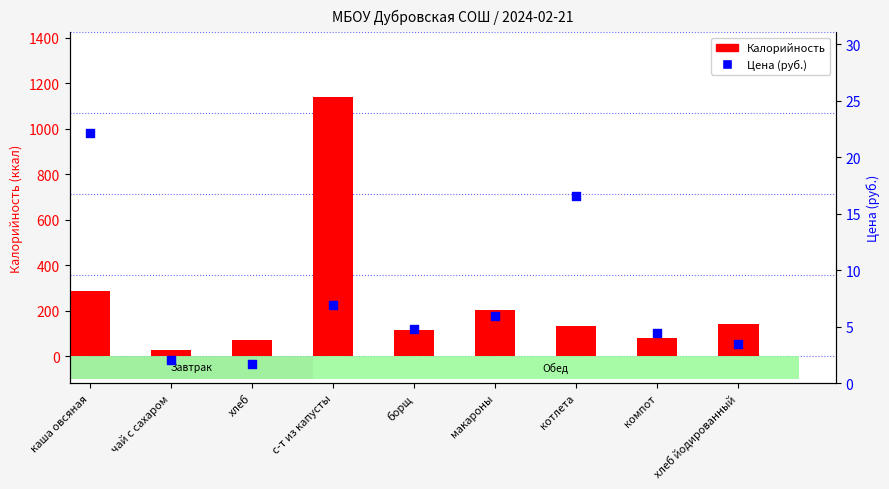

Which series has the largest total across all categories?

Калорийность